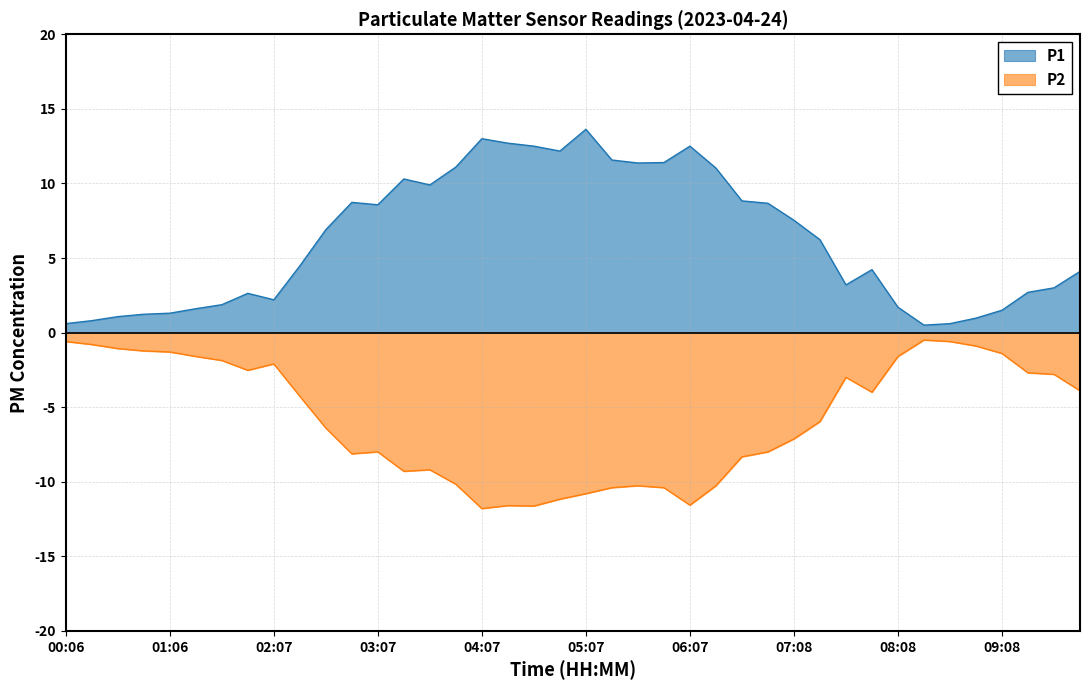

True or false: P1 has more than 2 interior local peaks.

True